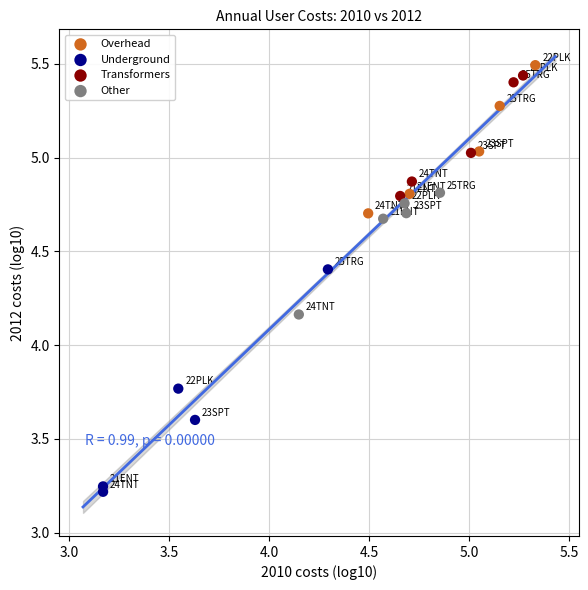

What are all the series names shown in the legend?

Overhead, Underground, Transformers, Other